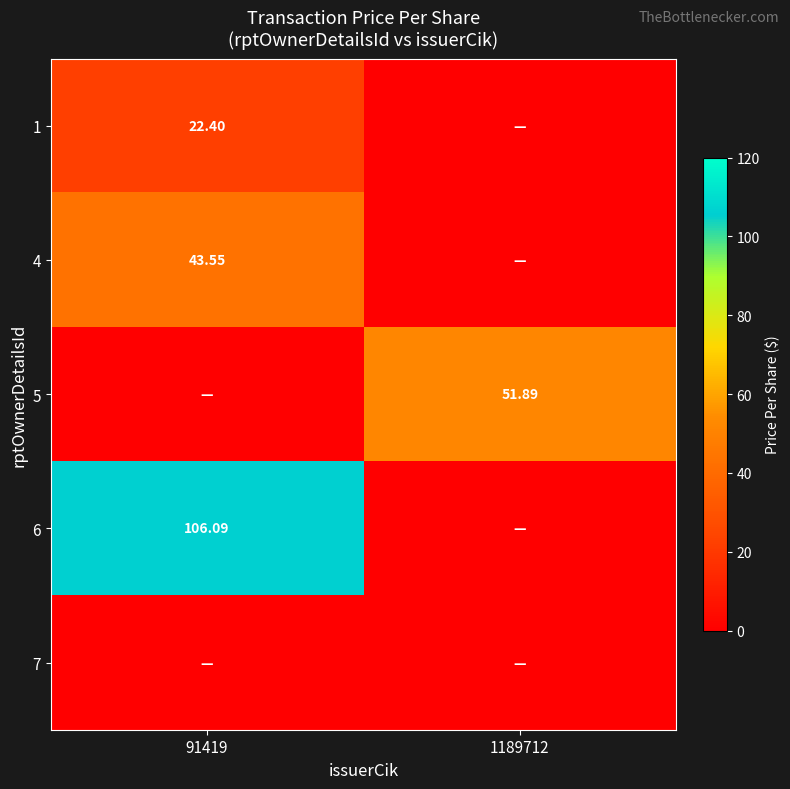

Which series has the largest range (max minus min)?

6